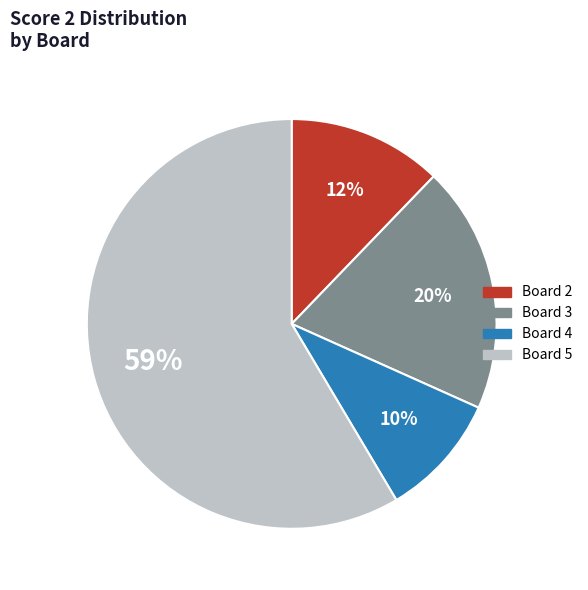

To the nearest percent, what is the average slice percentage?

25%